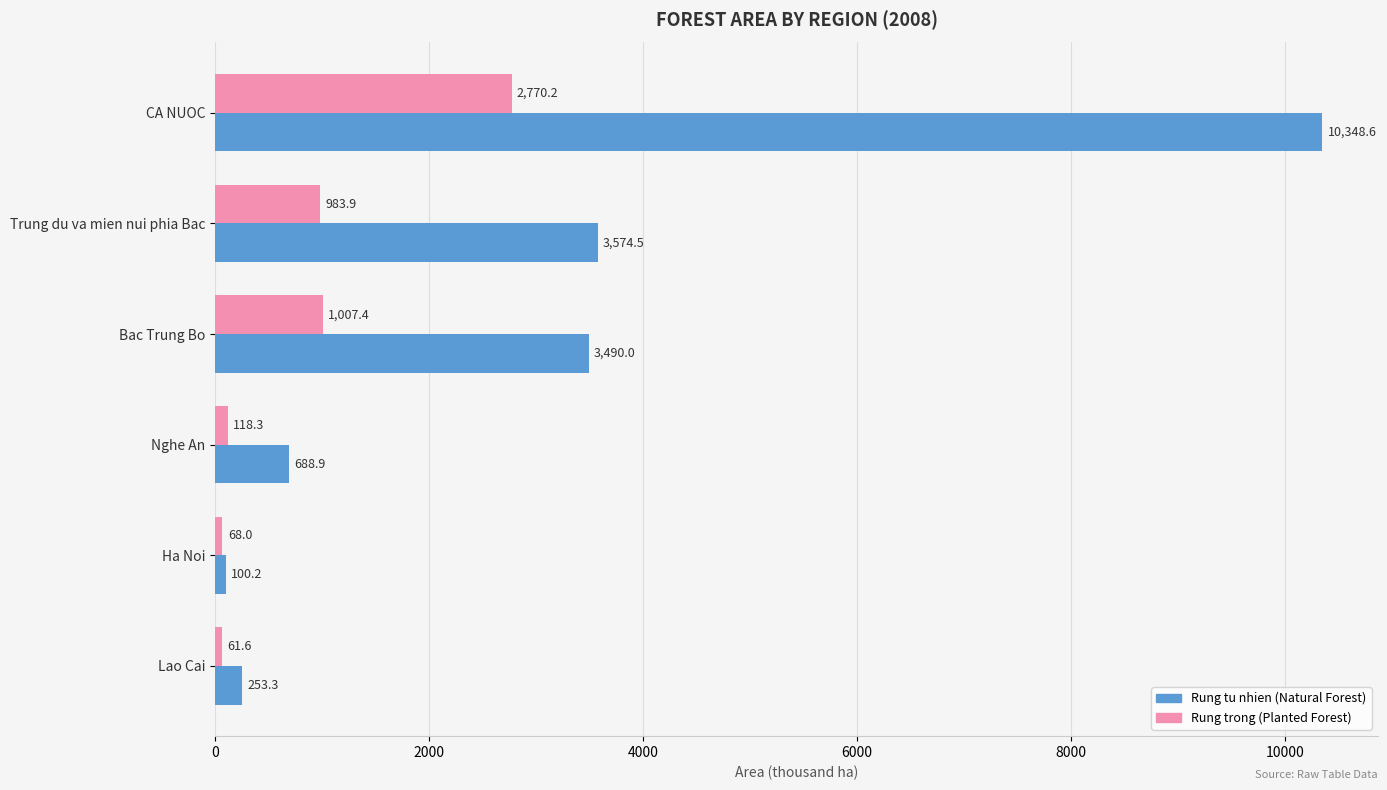

What is the greatest value displayed?

10348.6